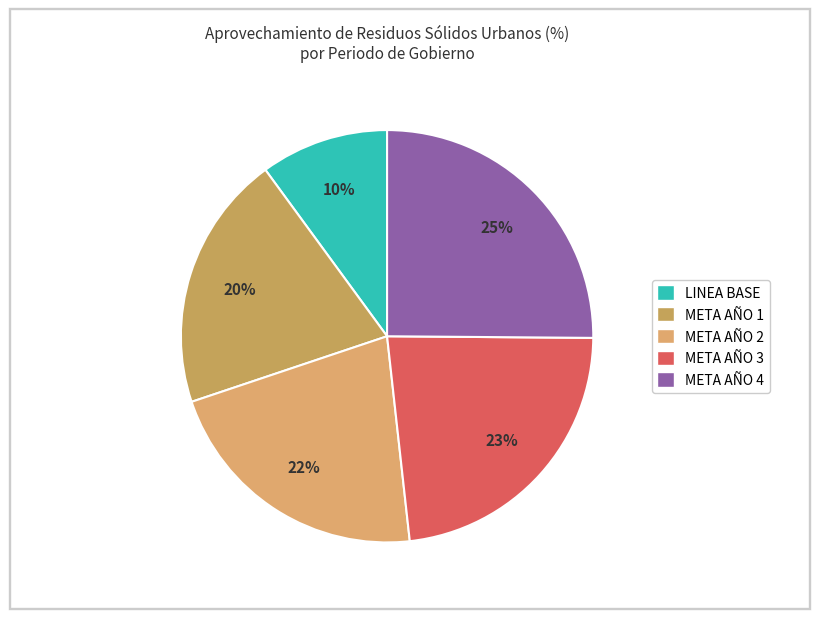

What portion of the pie excludes LINEA BASE?

89.9%